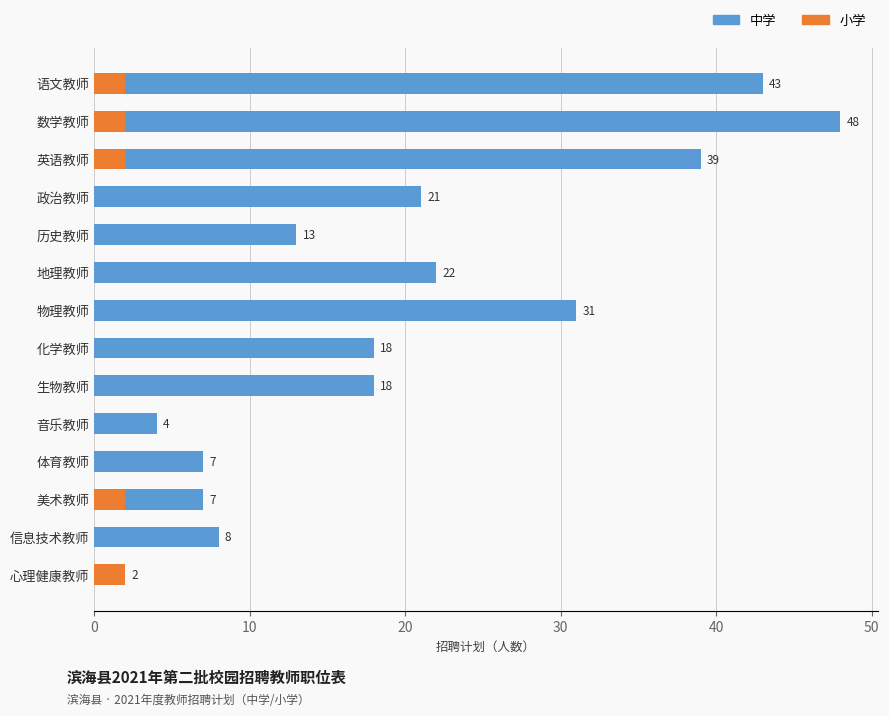

Count the number of categories in the chart.

14